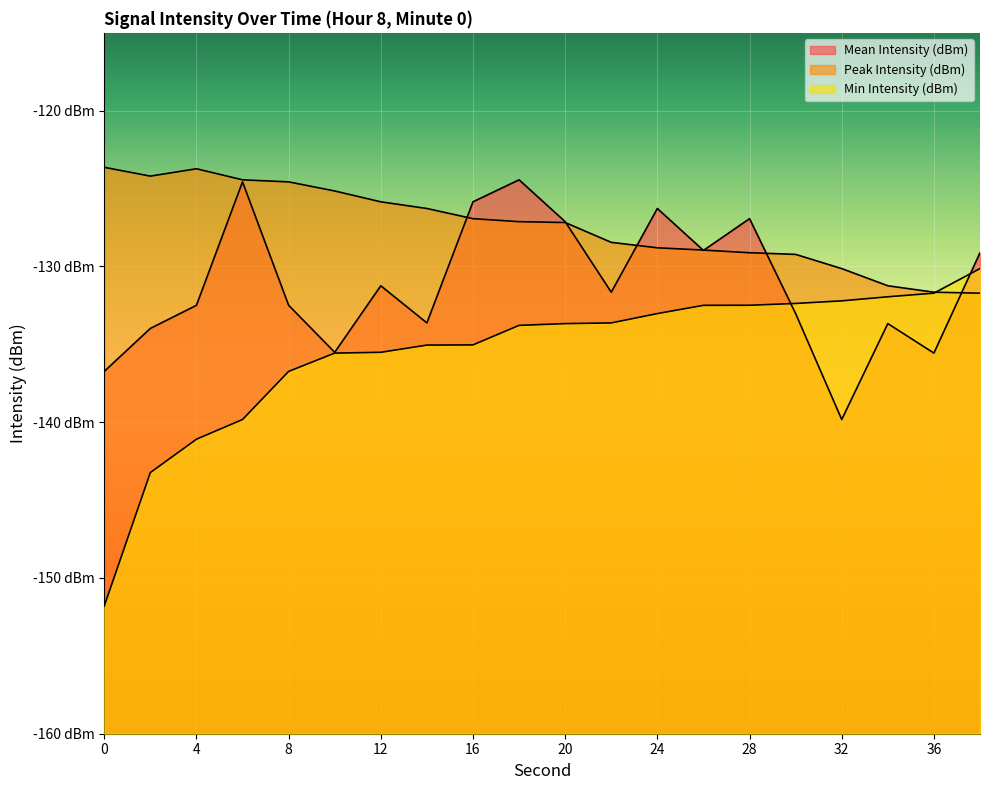

Rank the series by their maximum value, from lowest to highest.

Min Intensity (dBm), Mean Intensity (dBm), Peak Intensity (dBm)